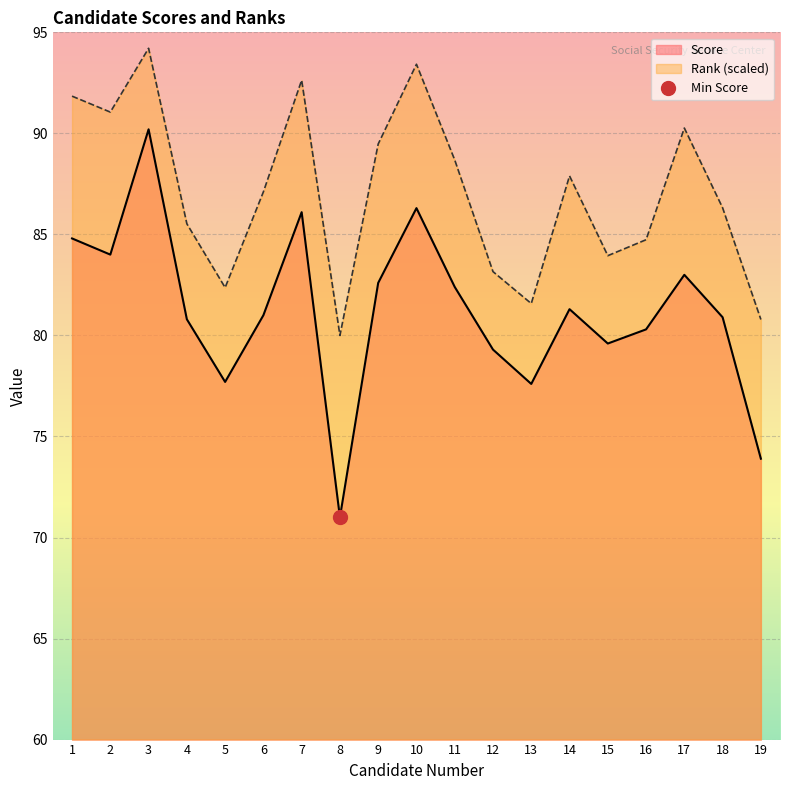

What is the value of the Score point at the 6th from the left?

81.0